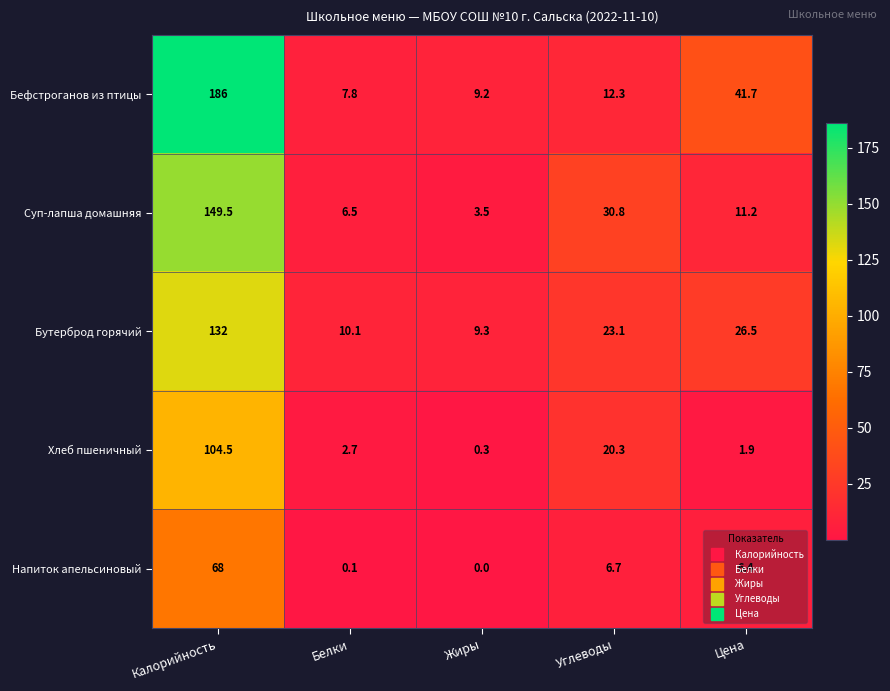

What is the approximate value of Напиток апельсиновый at Углеводы?

6.7